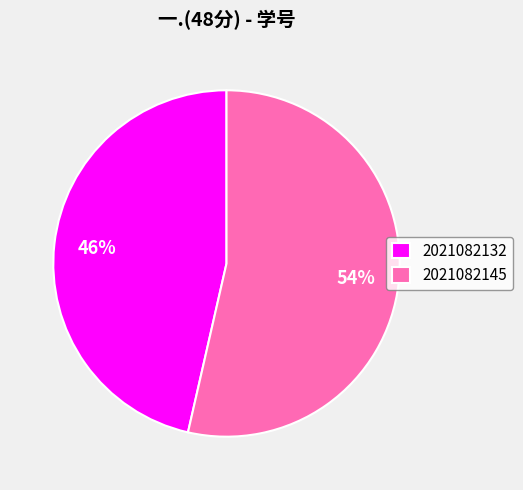

To the nearest percent, what portion does 2021082132 represent?

46%